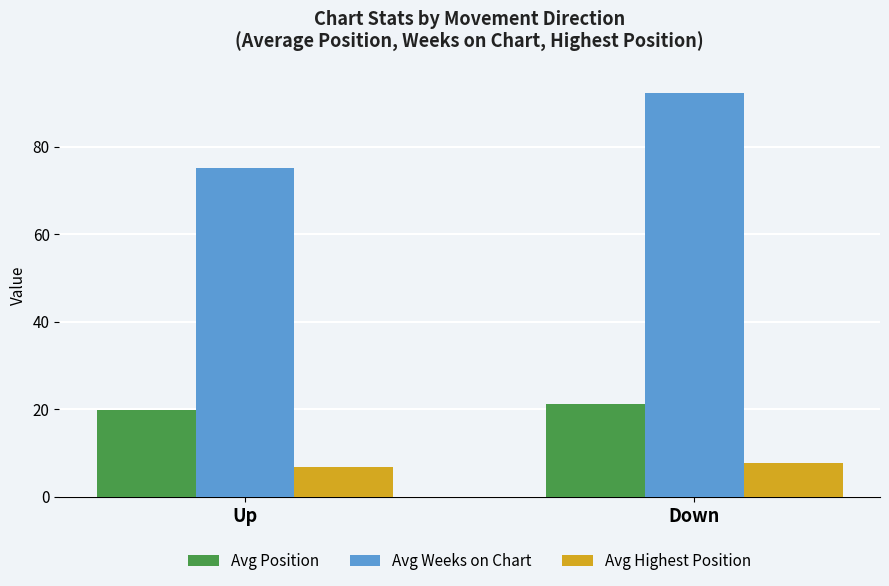

At which category is the sum across all series the highest?

Down